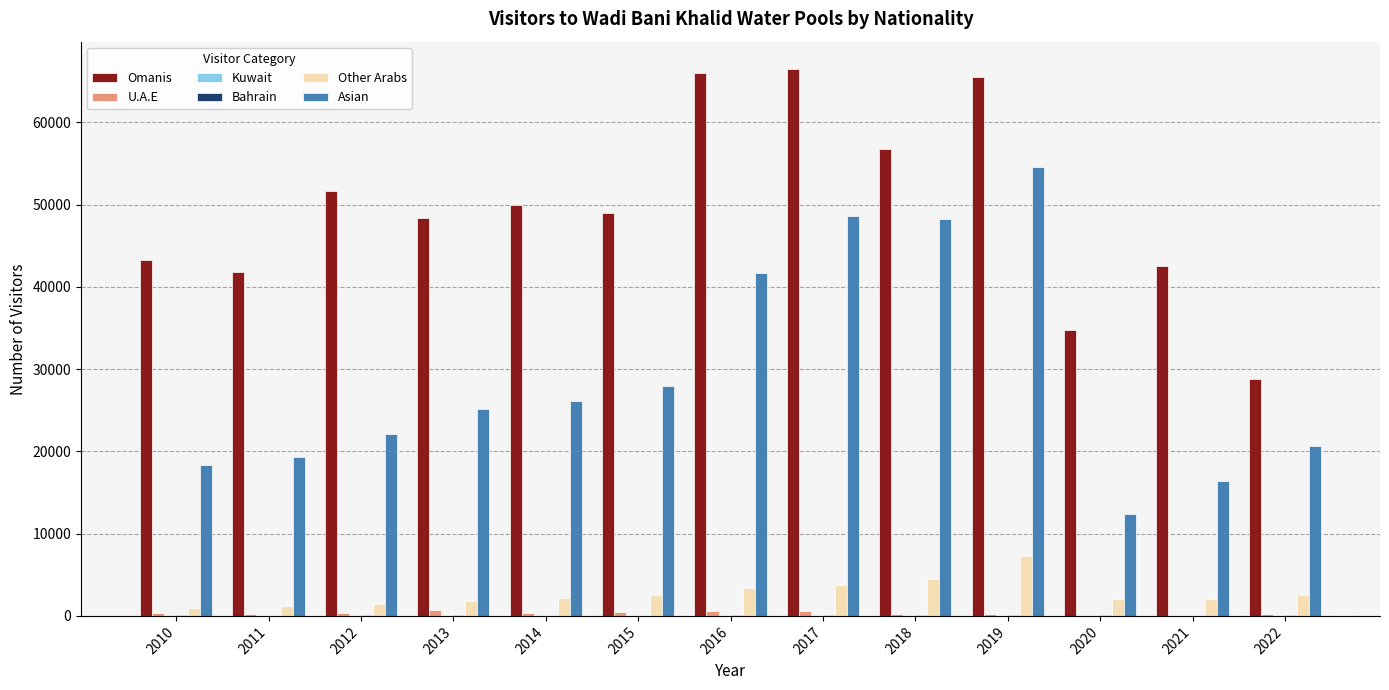

What is the maximum value for Asian?

54634